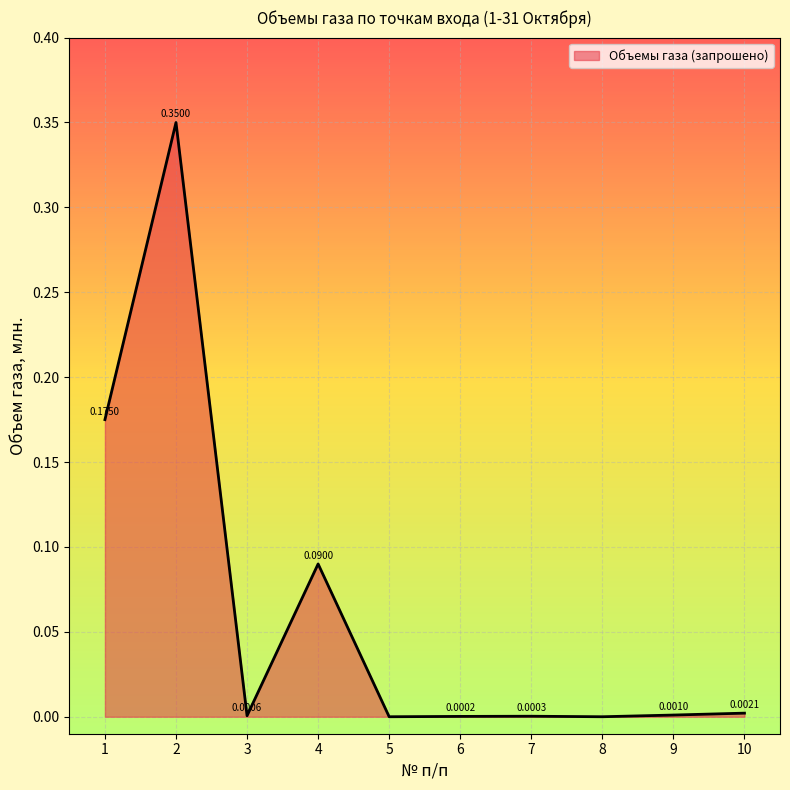

What is the change in value from 2 to 6?

-0.3